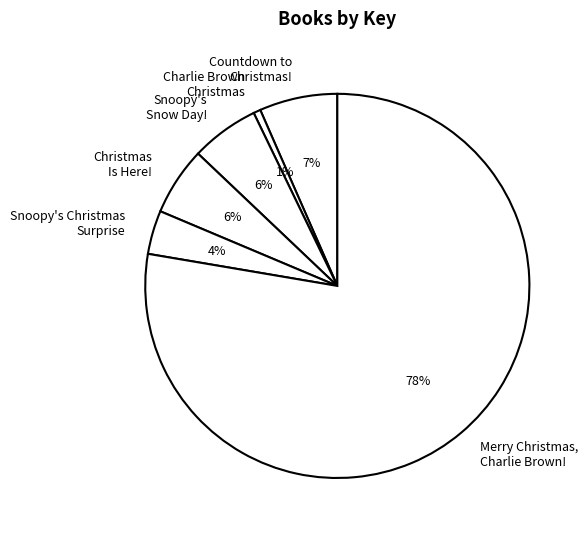

True or false: Christmas Is Here! accounts for 6% of the total.

True